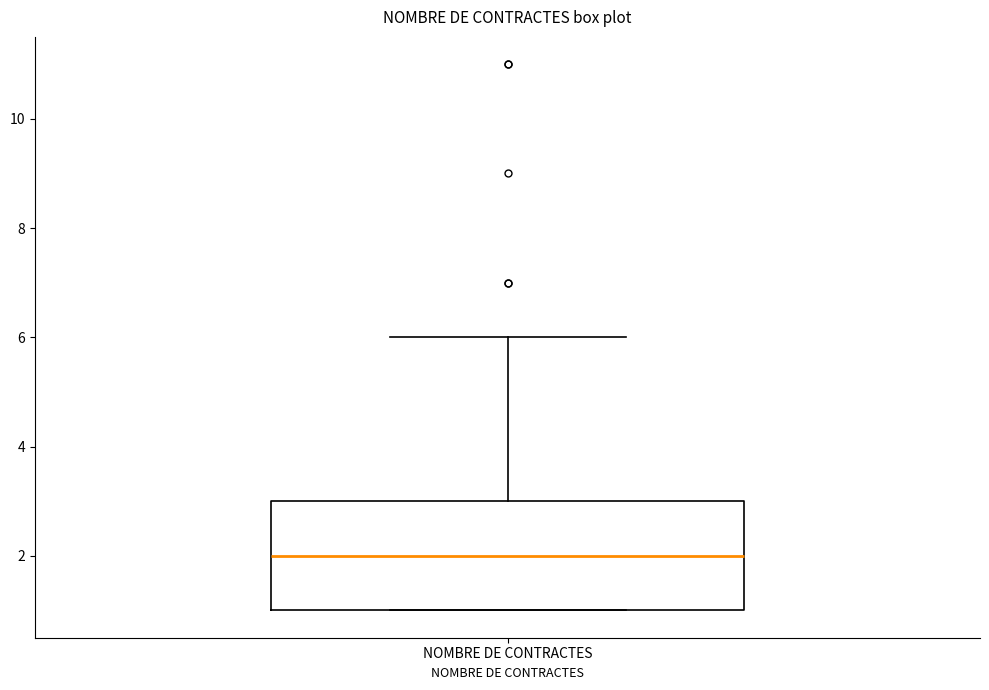

Read this box plot against the y-axis: the position of the median line, the range covered by the box, and the ends of both whiskers. The values are not printed on the chart, so give them approximately, as read against the axis.

median 2, box 1 to 3, whiskers 1 to 6